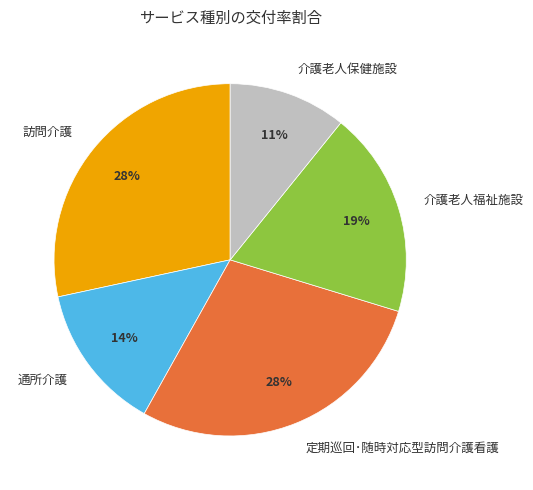

To the nearest percent, what portion does 介護老人保健施設 represent?

11%